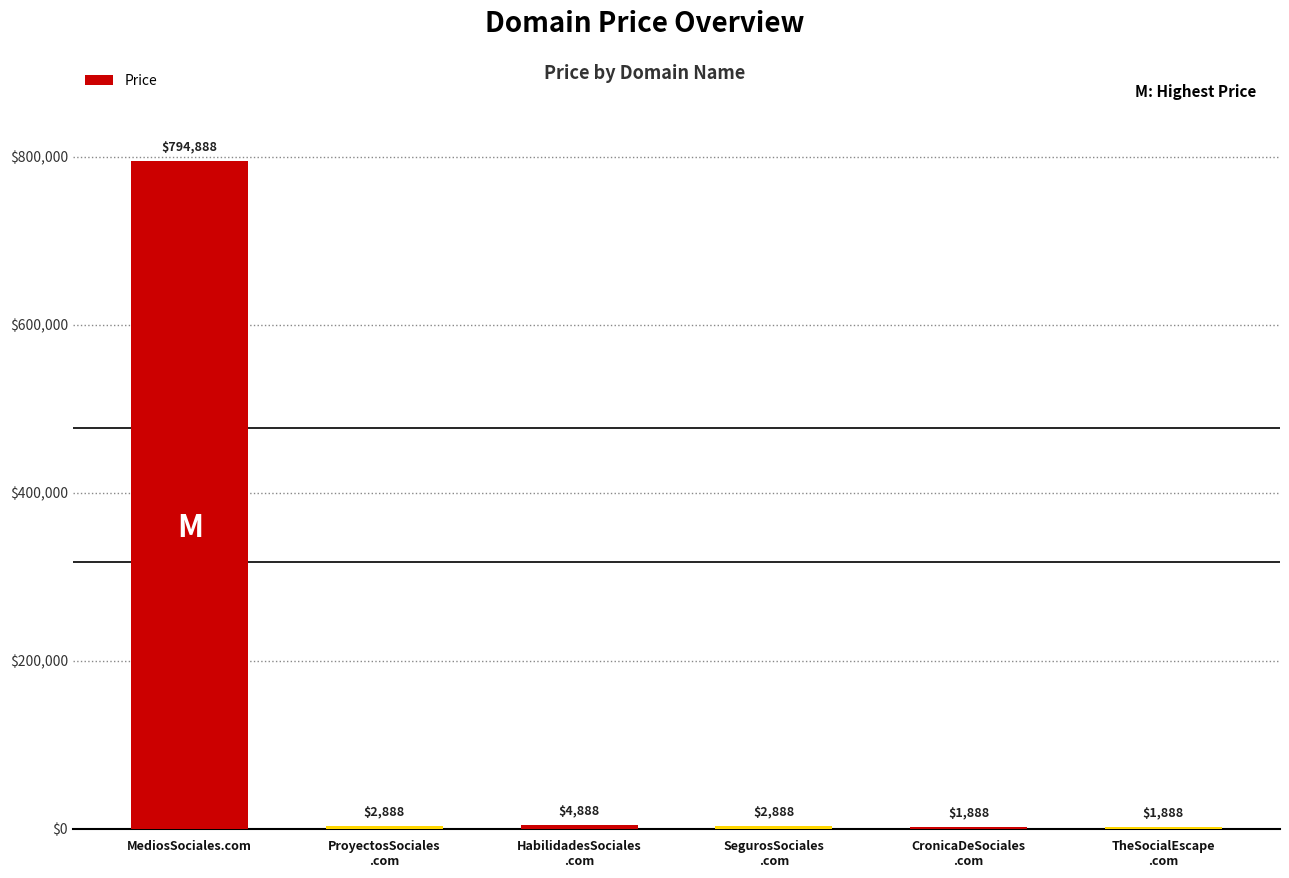

What is the maximum value shown in the chart?

794888